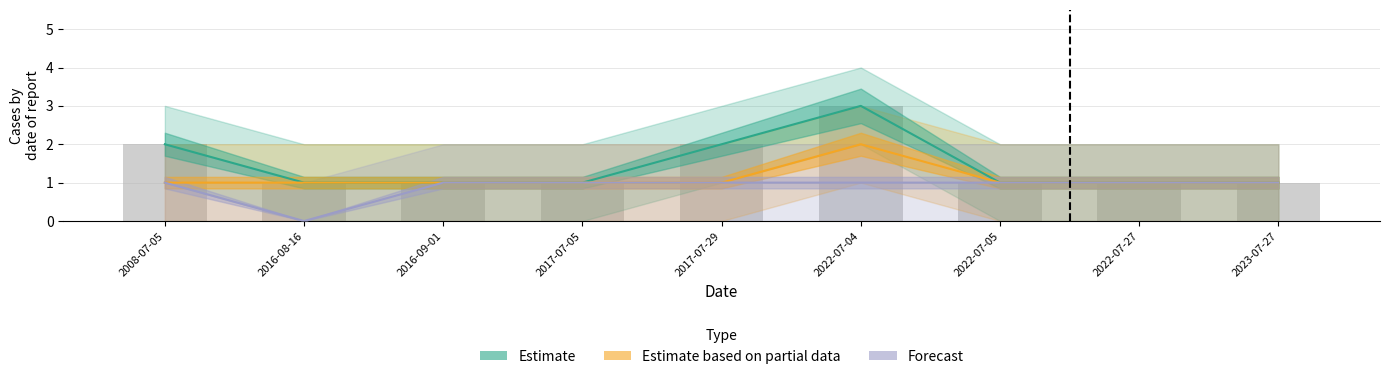

Reading right to left, extract all data points from this chart.

Estimate: 1	1	1	3	2	1	1	1	2
Estimate based on partial data: 1	1	1	2	1	1	1	1	1
Forecast: 1	1	1	1	1	1	1	0	1